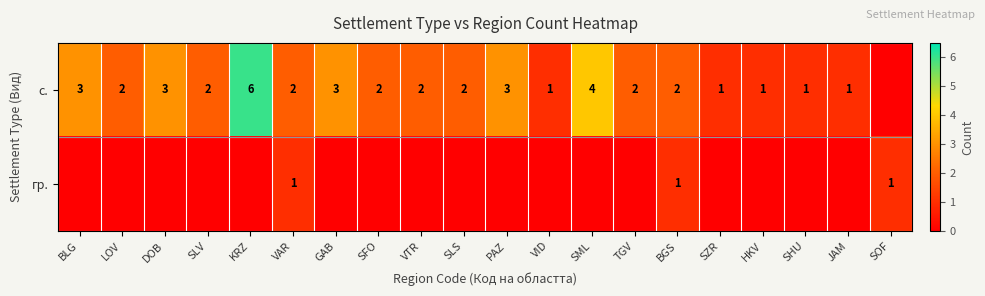

The value of с. at BGS is 2. True or false?

True